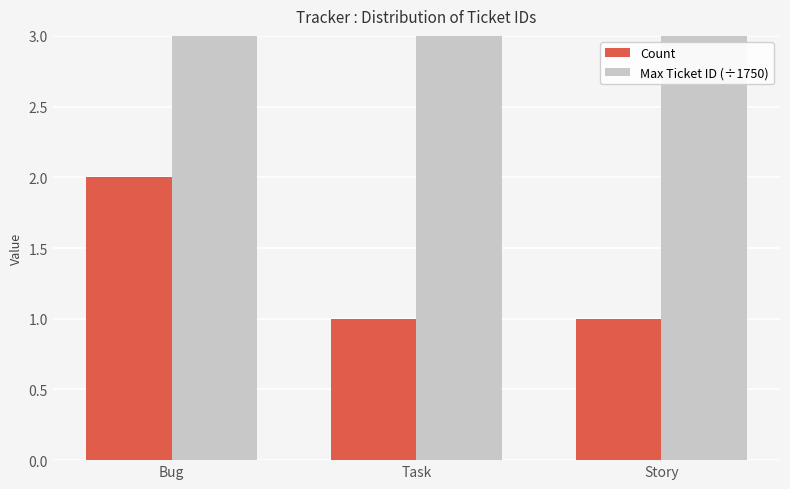

What are all the series names shown in the legend?

Count, Max Ticket ID (÷1750)